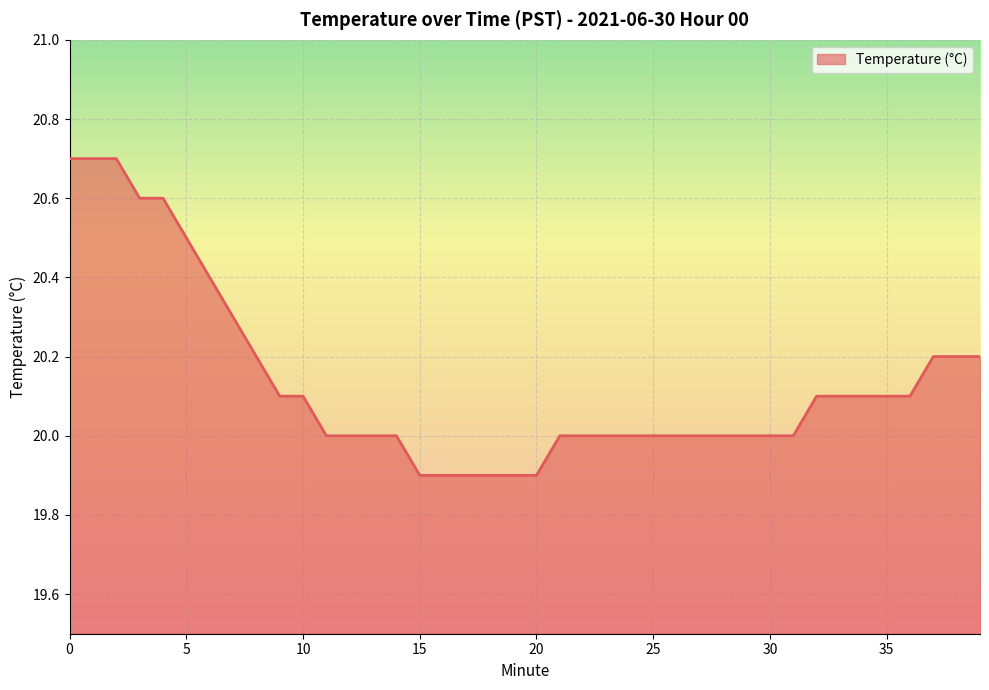

What is the minimum value shown in the chart?

19.9